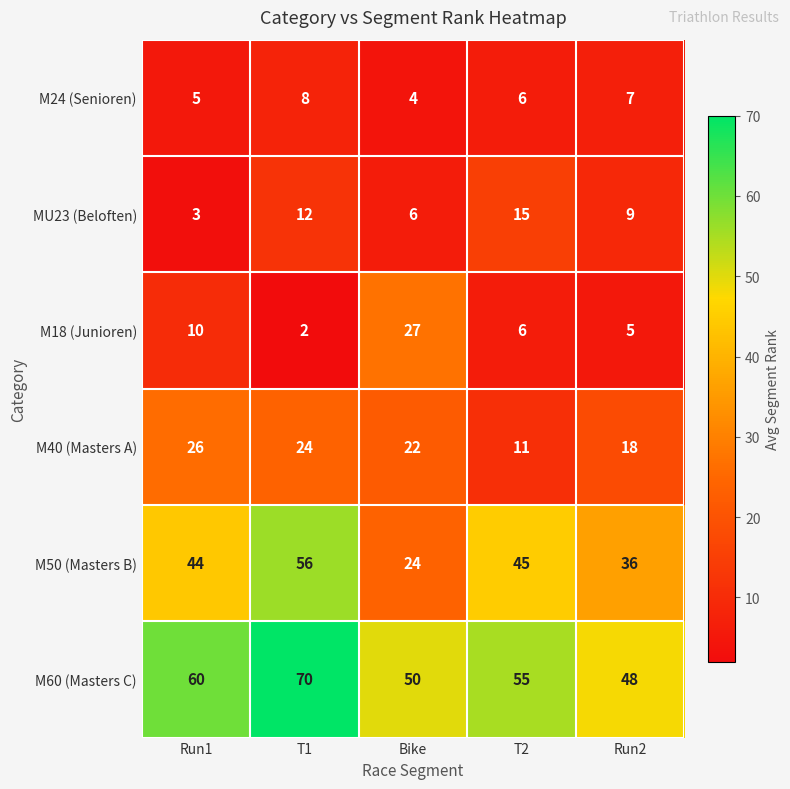

How many data points in M60 (Masters C) are less than 55?

2